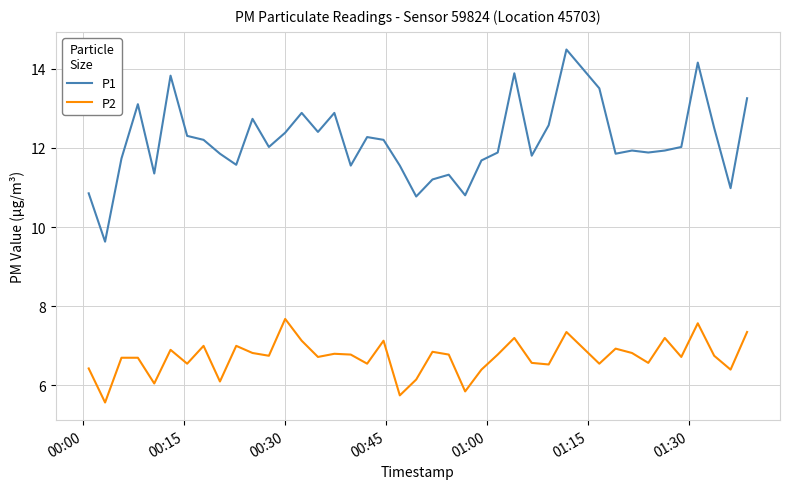

True or false: P2 and P1 intersect in this chart.

False